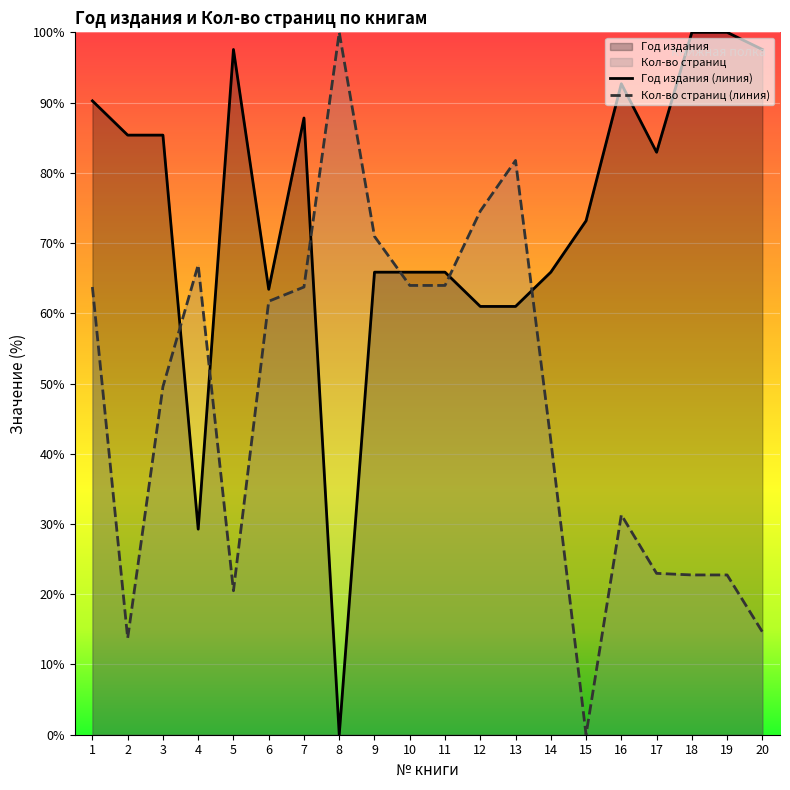

How many times do Кол-во страниц and Год издания cross each other?

6